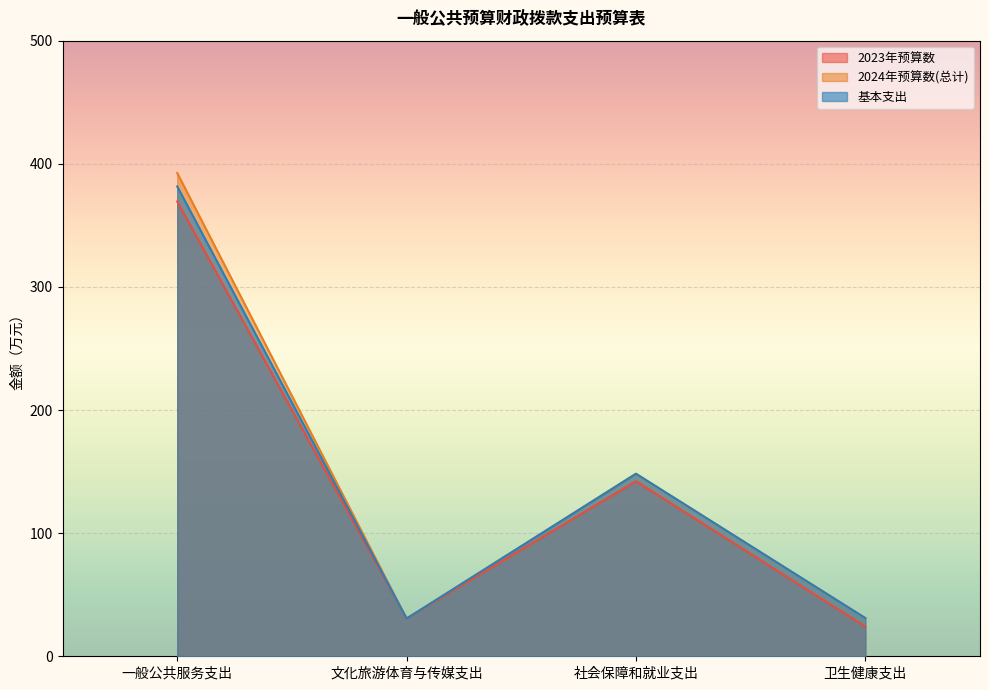

How many data points does each series have?

4